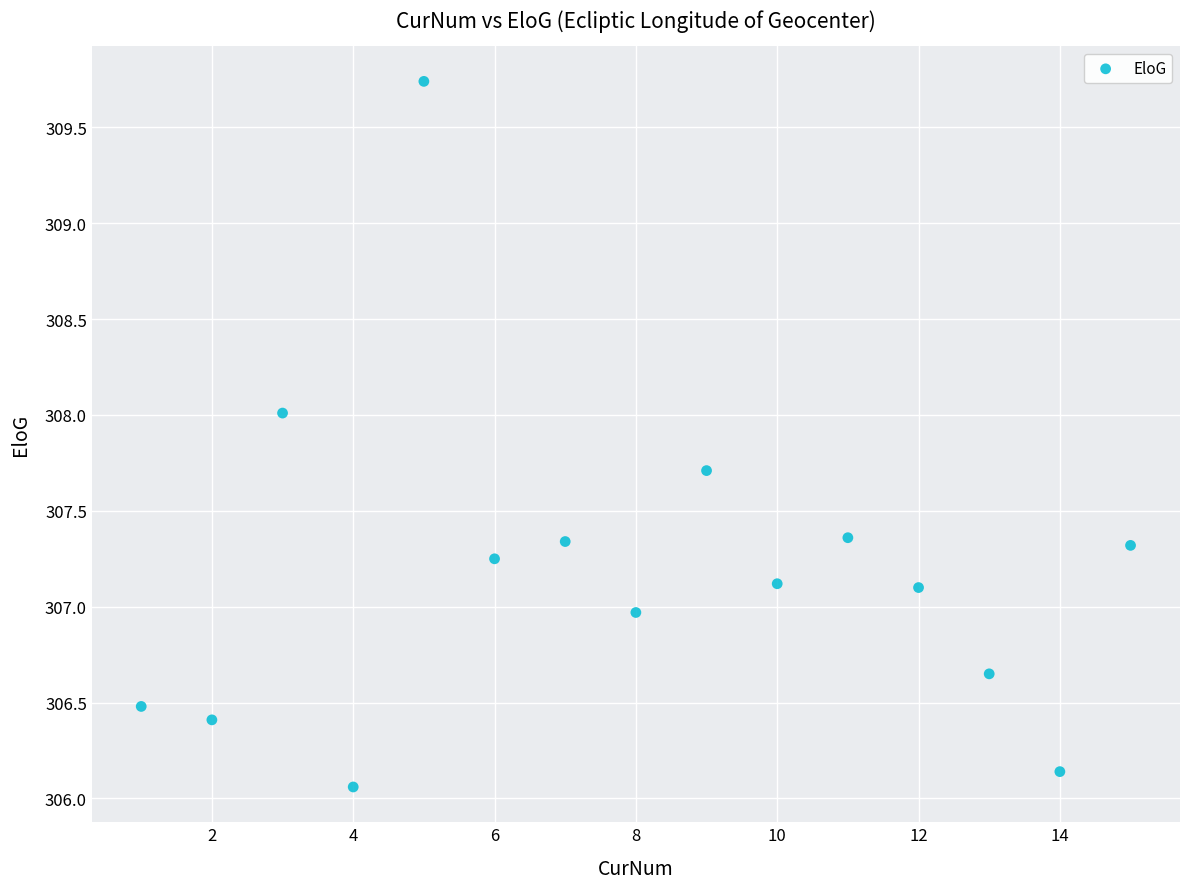

What is the range of Y values (max minus min)?

3.7